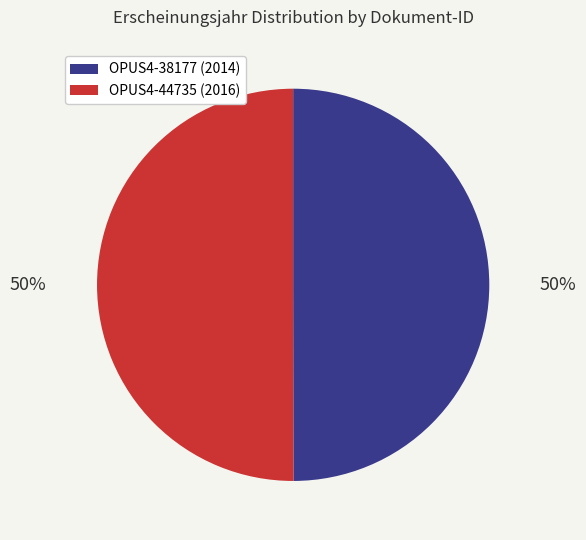

Combined, do OPUS4-38177 and OPUS4-44735 account for over 50%?

Yes